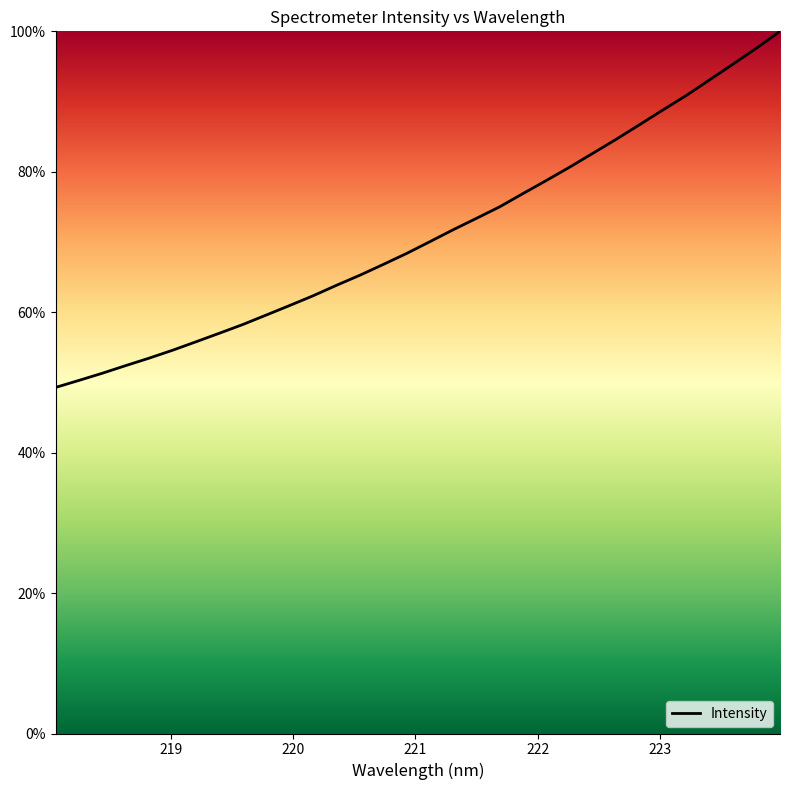

What is the smallest value displayed?

49.3